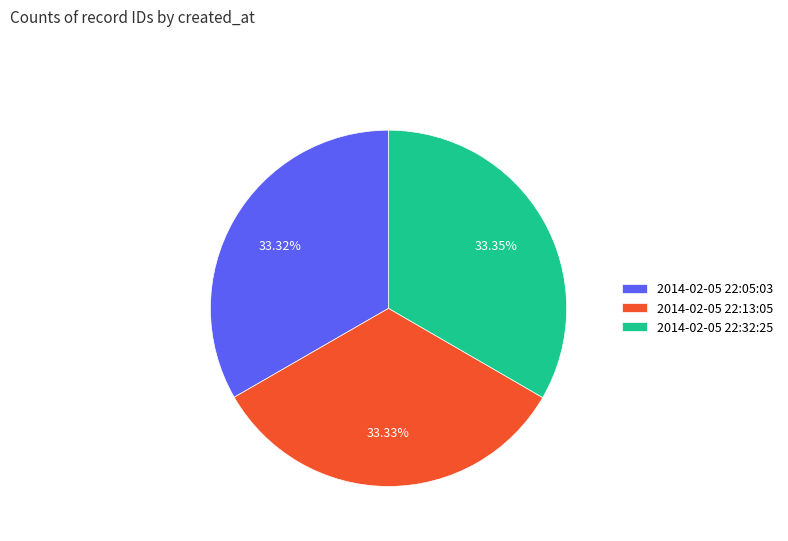

True or false: 2014-02-05 22:32:25 accounts for 33% of the total.

True